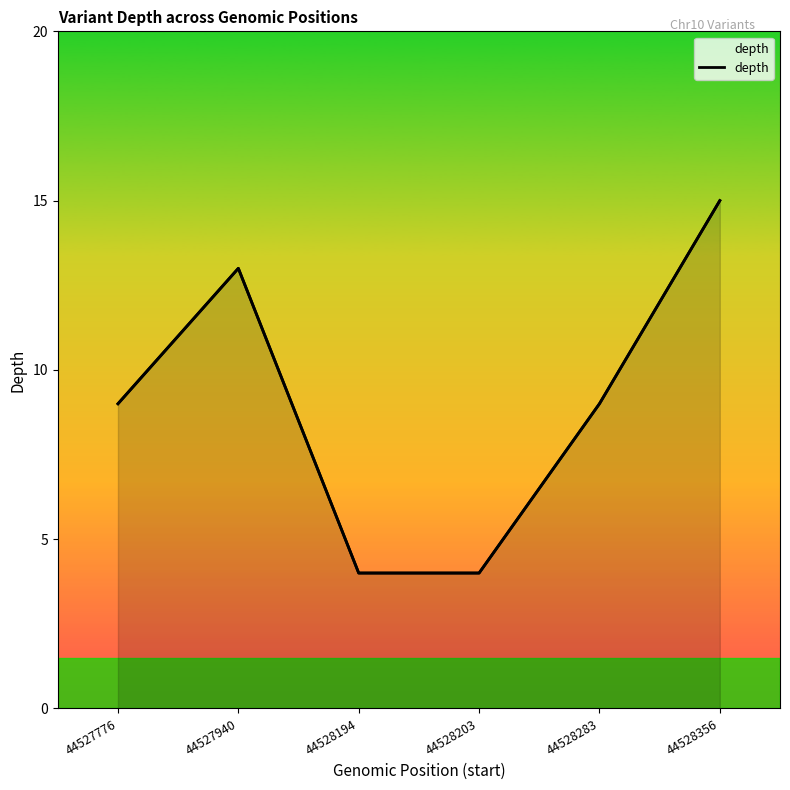

How many lines are shown in the chart?

1